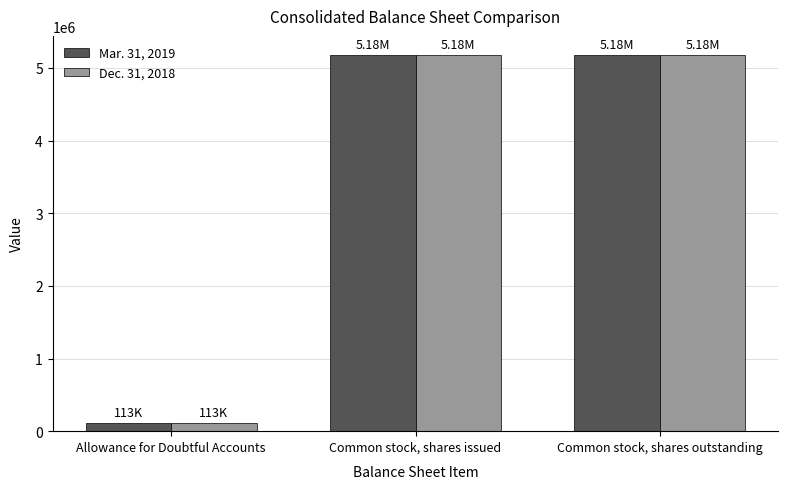

What is the sum of all Mar. 31, 2019 values?

10475498